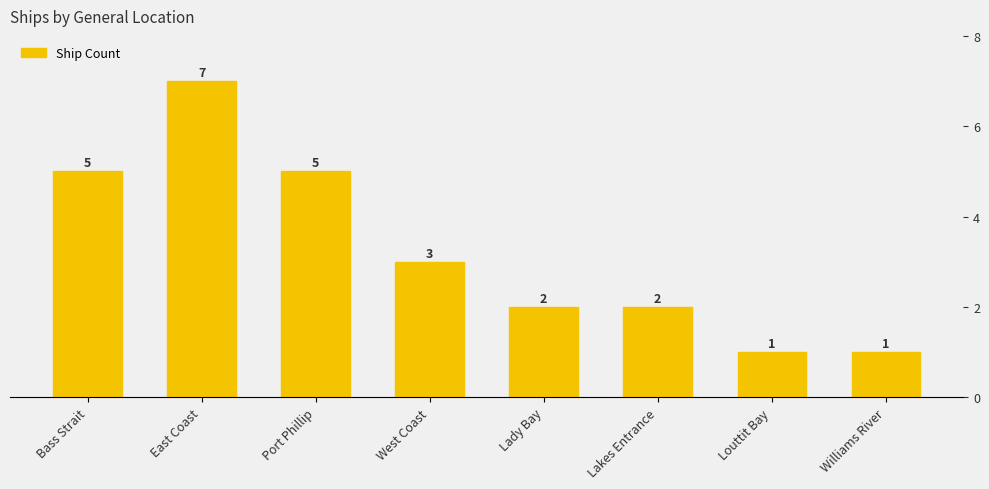

Are the bars grouped side by side (vs. stacked)?

No